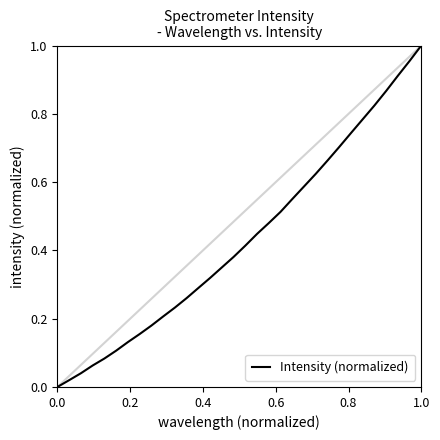

Is it true that the value at 1.0 is 0.4?

False